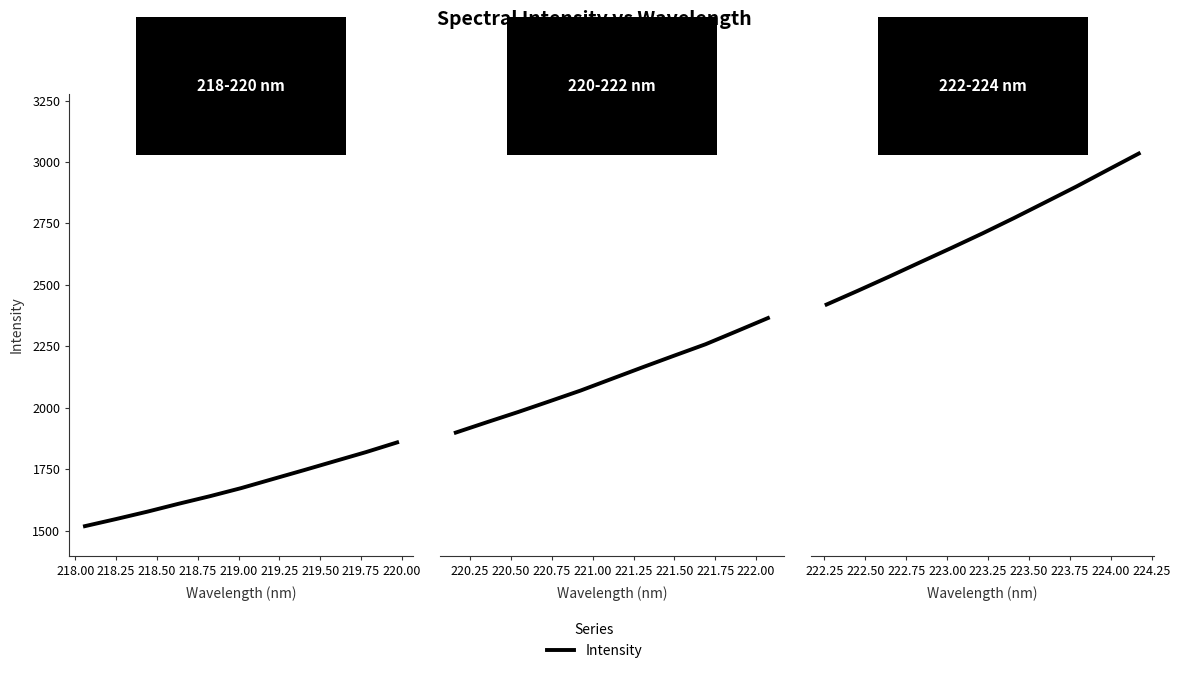

What is the label of the 2nd point from the left?

218.00